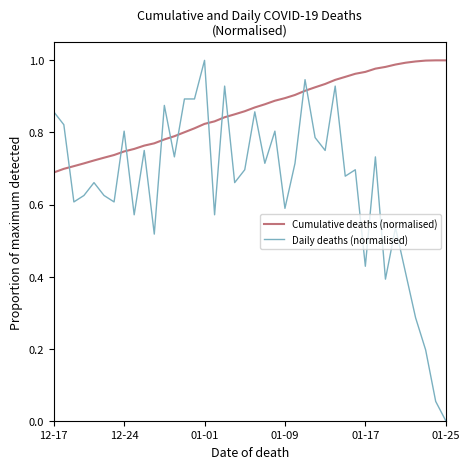

Which series has the largest range (max minus min)?

Daily deaths (normalised)